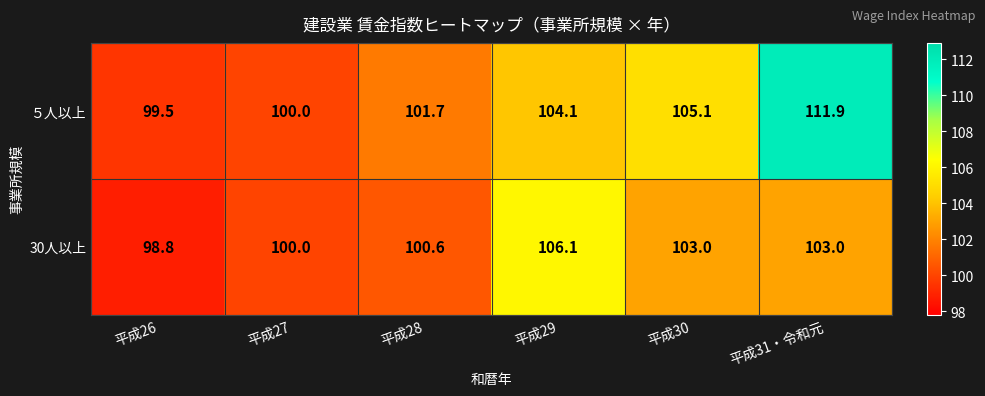

Which category has the highest value across all series?

平成31・令和元